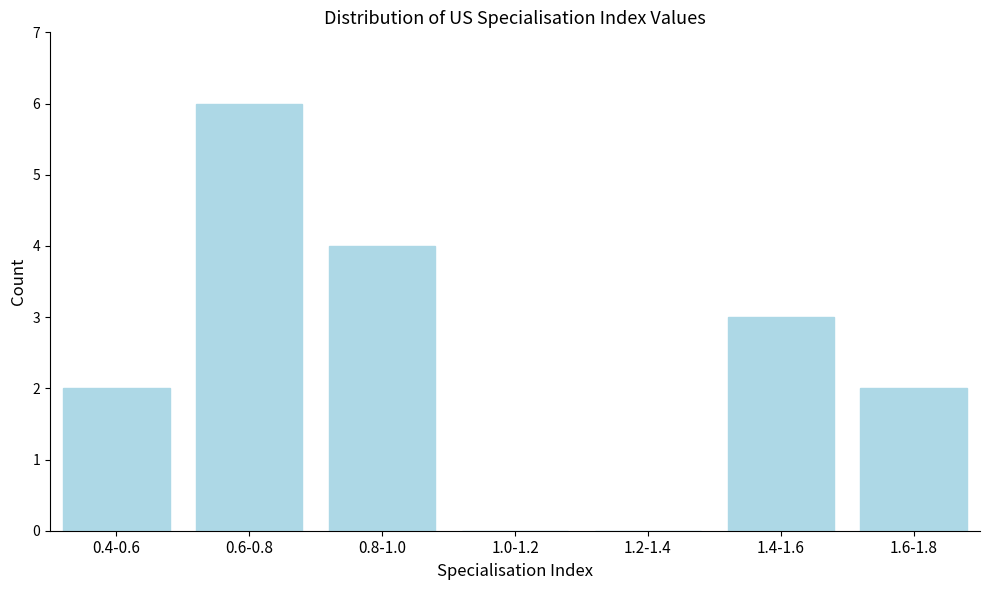

Reading left to right, extract all data points from this chart.

0.4-0.6=2	0.6-0.8=6	0.8-1.0=4	1.0-1.2=0	1.2-1.4=0	1.4-1.6=3	1.6-1.8=2